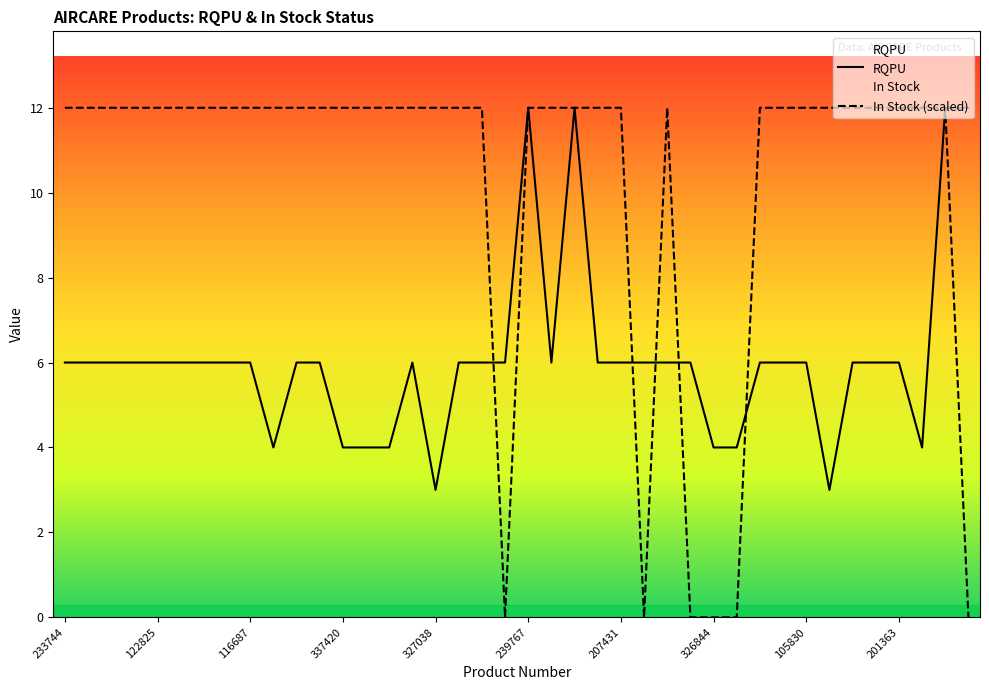

Count the number of data series in this chart.

2